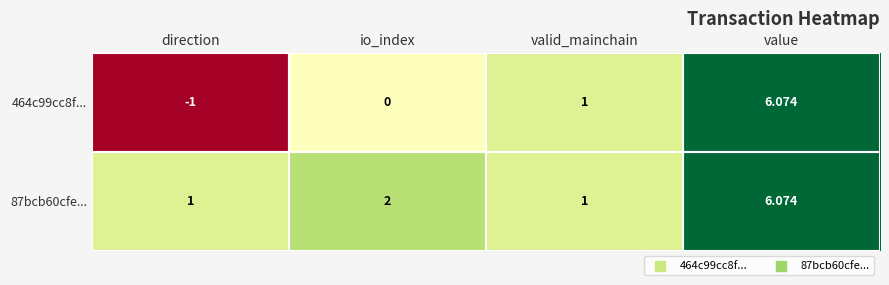

At which category is the sum across all series the highest?

value